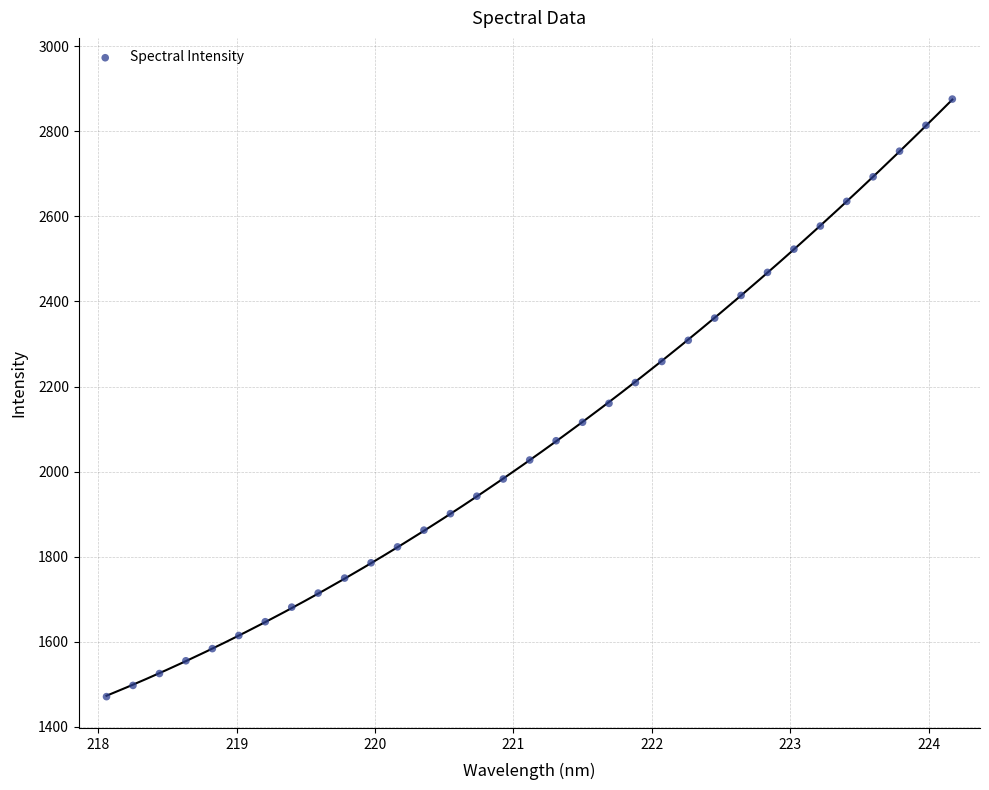

What is the range of Y values (max minus min)?

1404.3